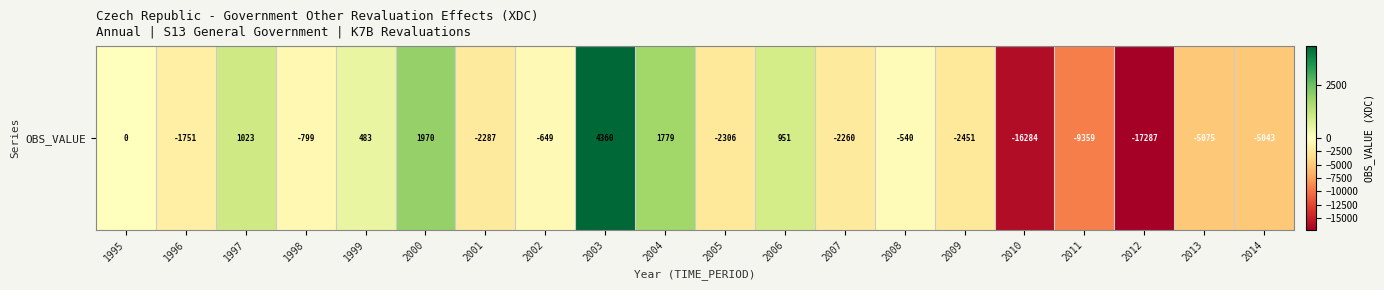

Rank the categories by value from highest to lowest.

2003, 2000, 2004, 1997, 2006, 1999, 1995, 2008, 2002, 1998, 1996, 2007, 2001, 2005, 2009, 2014, 2013, 2011, 2010, 2012